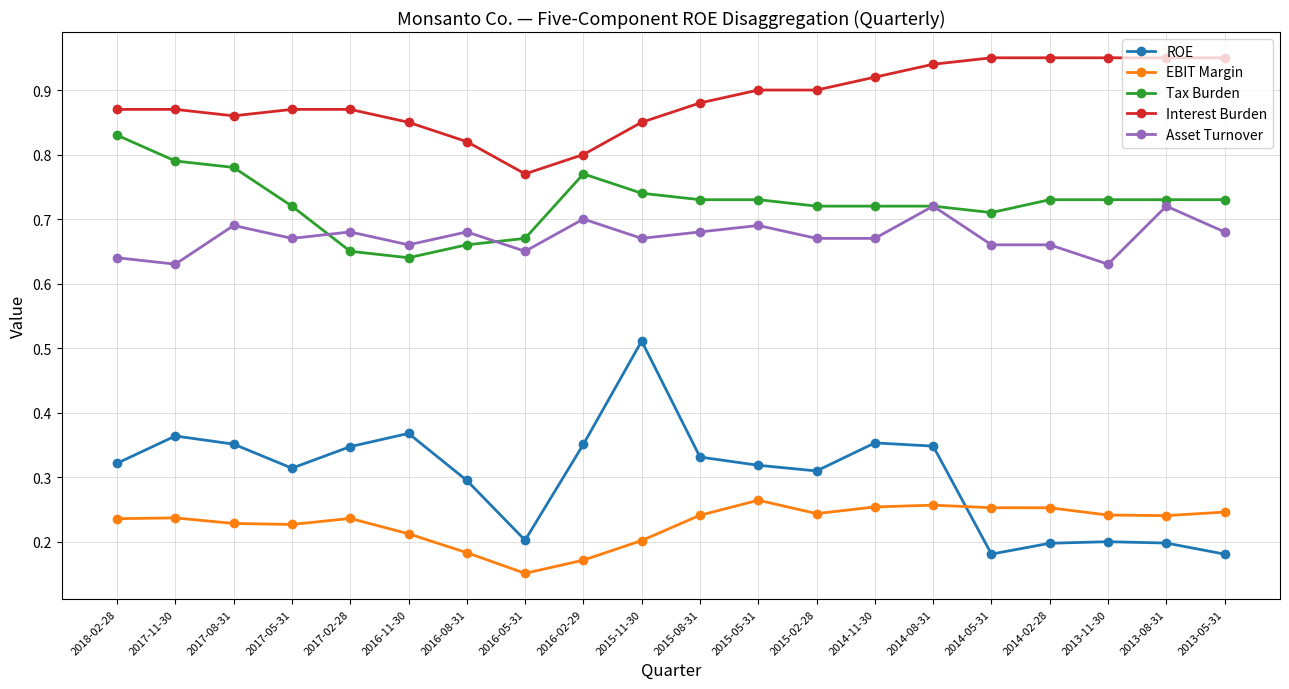

Is it true that ROE equals 0.2 at 2013-08-31?

True